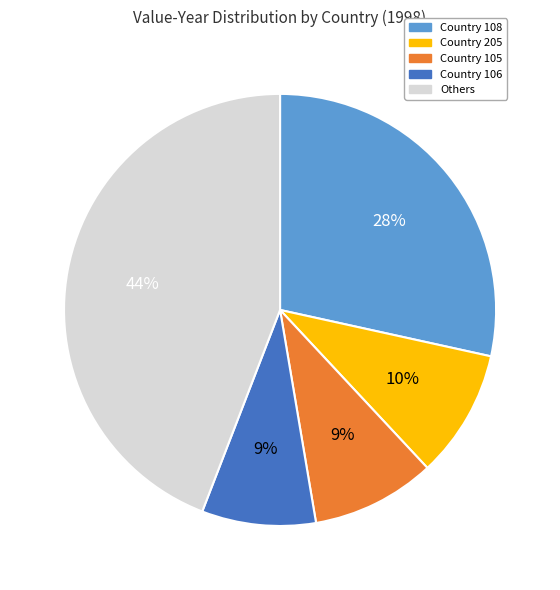

Is the sum of Country 105 and Others greater than half?

Yes